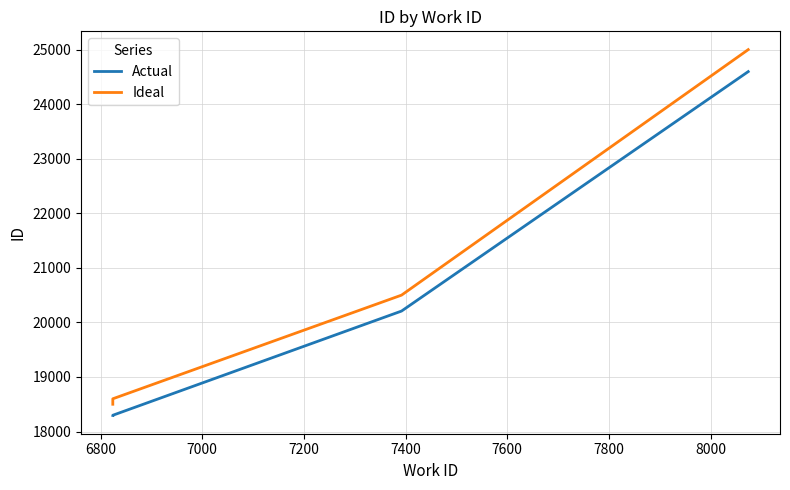

How many values in the Actual series are below 20208?

2